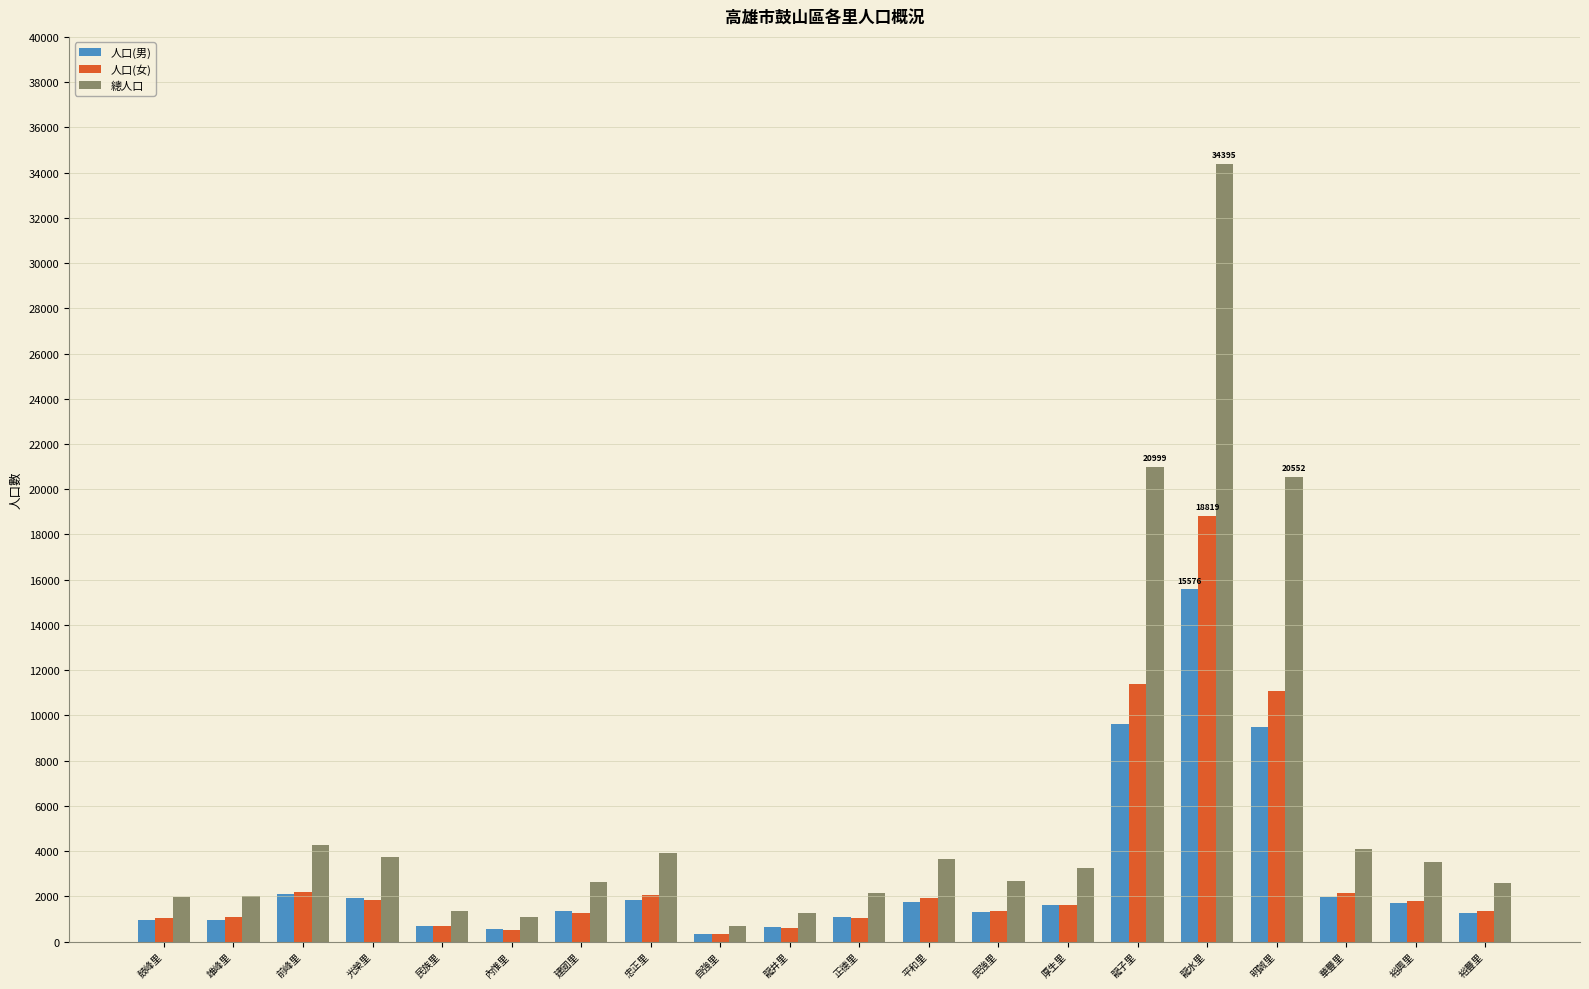

What are all the series names shown in the legend?

人口(男), 人口(女), 總人口